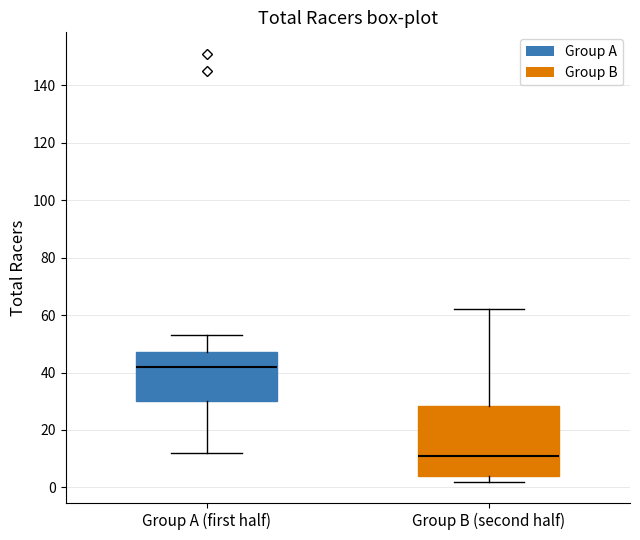

Reading left to right, read every box against the y-axis: the position of its median line, the range the box covers, and the ends of its whiskers. The values are not printed on the chart, so give them approximately, as read against the axis.

Group A (first half): median 42, box 30 to 48, whiskers 12 to 54
Group B (second half): median 12, box 4 to 28, whiskers 2 to 62